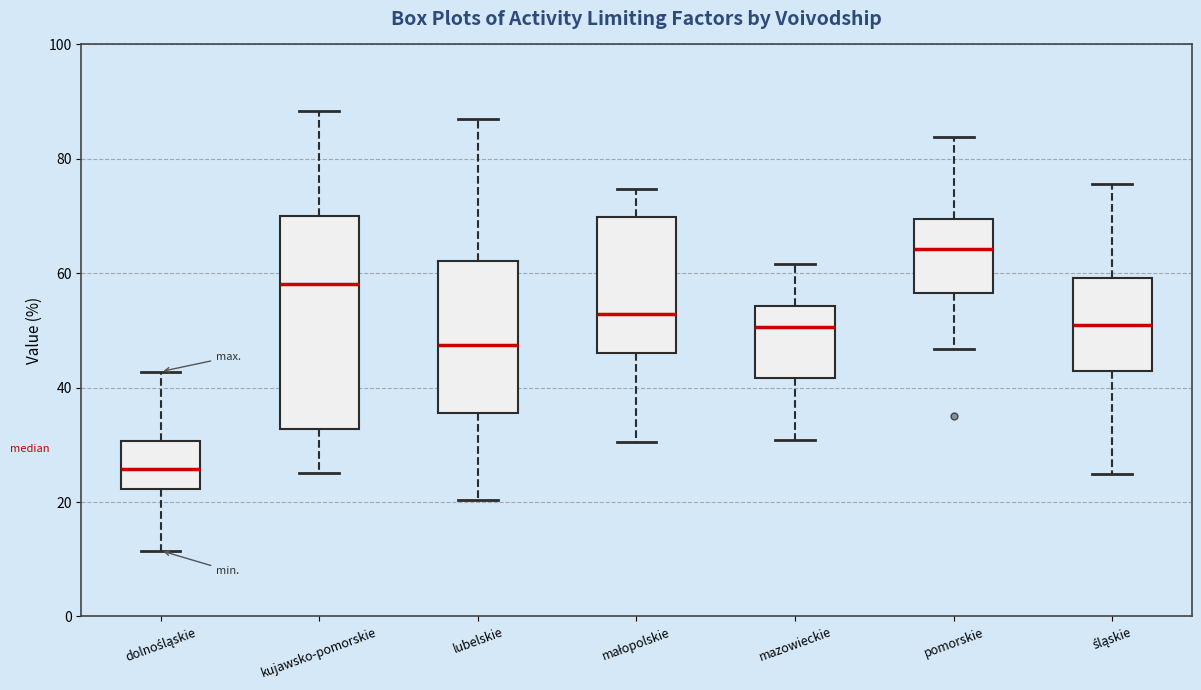

Reading left to right, transcribe this box plot: for each box, give where its median line is, the range the box spans, and where its two whiskers end, as read against the y-axis. The values are not printed on the chart, so give them approximately, as read against the axis.

dolnośląskie: median 26, box 22 to 30, whiskers 12 to 42
kujawsko-pomorskie: median 58, box 32 to 70, whiskers 26 to 88
lubelskie: median 48, box 36 to 62, whiskers 20 to 88
małopolskie: median 52, box 46 to 70, whiskers 30 to 74
mazowieckie: median 50, box 42 to 54, whiskers 30 to 62
pomorskie: median 64, box 56 to 70, whiskers 46 to 84
śląskie: median 50, box 42 to 60, whiskers 24 to 76